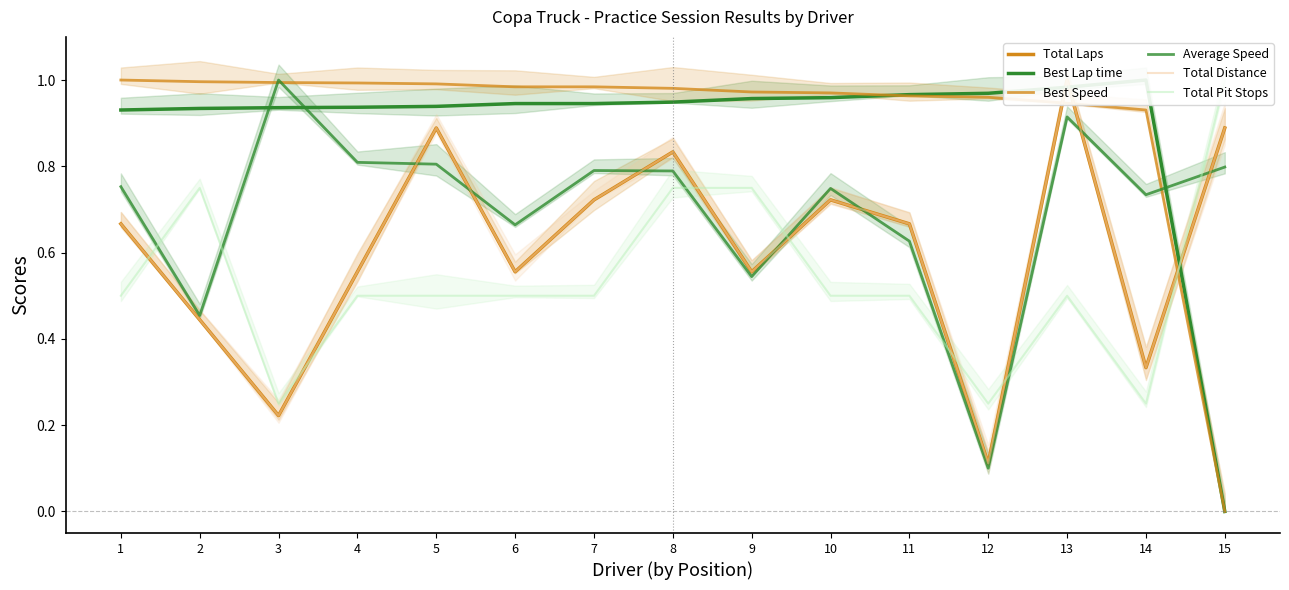

True or false: Total Laps has a value of 0.9 at 5.

True